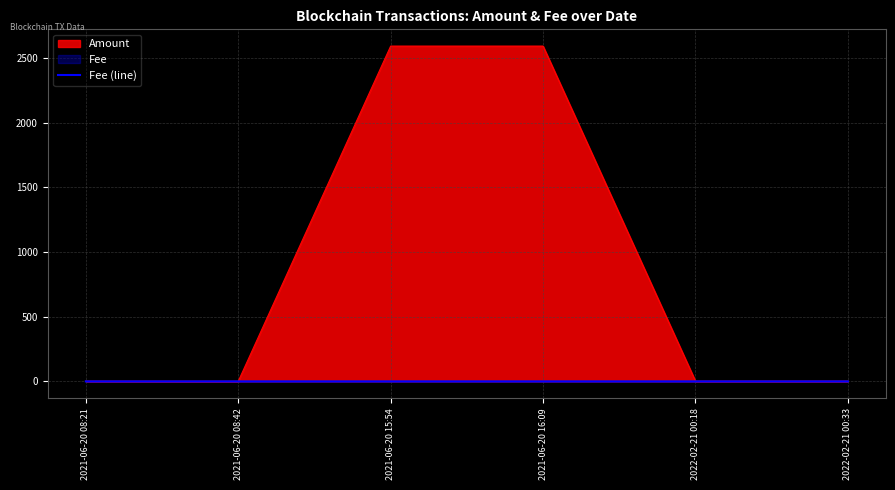

Rank the series by their average value, from lowest to highest.

Fee (line), Amount